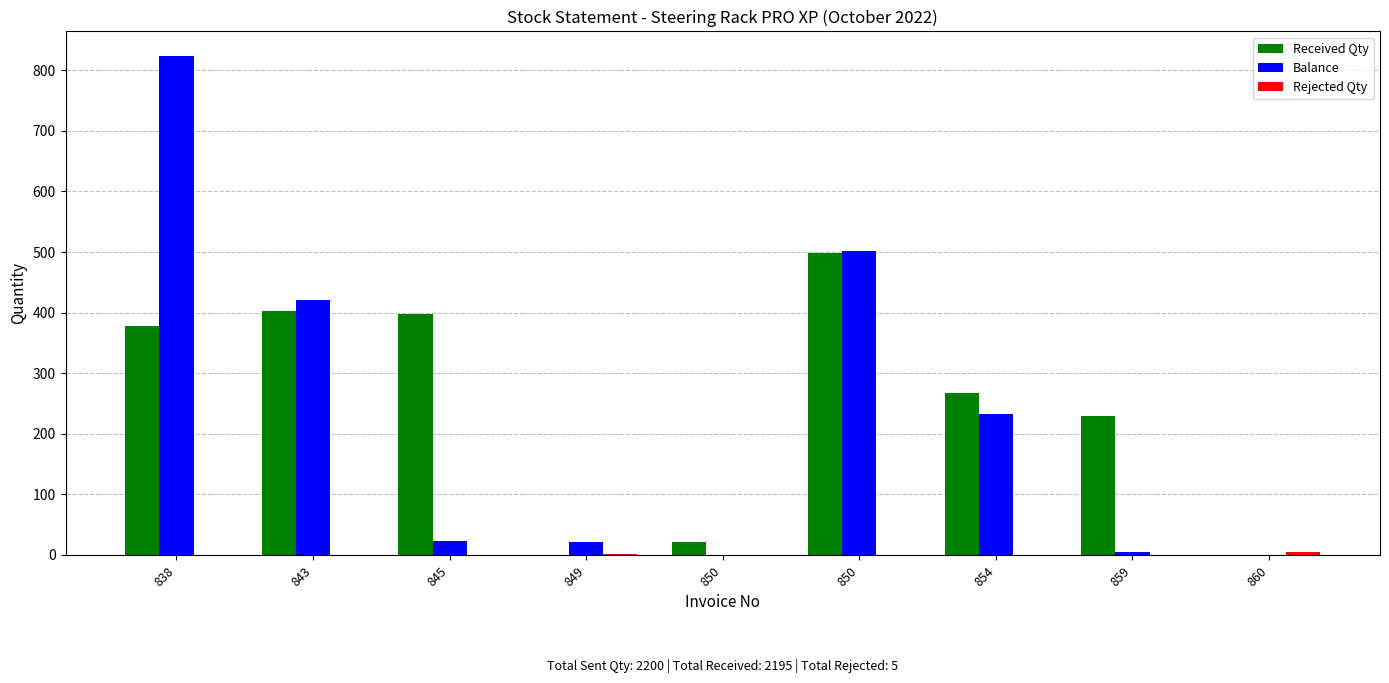

Which series changed the most between 838 and 845?

Balance